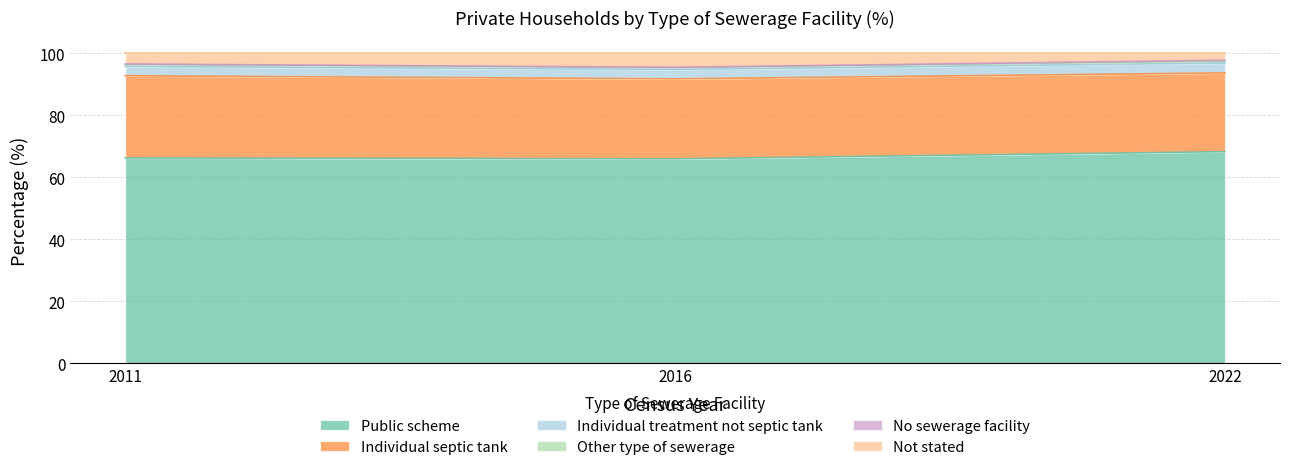

Where does the Public scheme series first go above 66?

2011